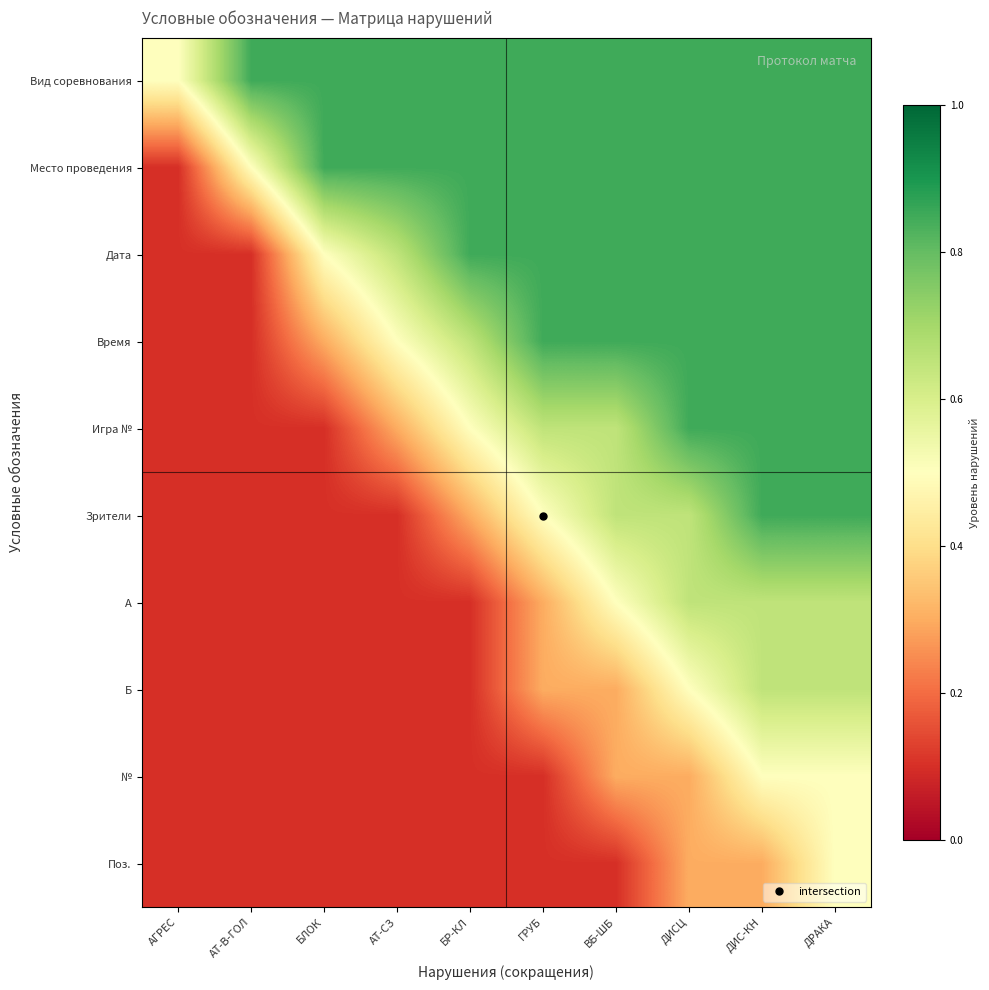

Reading right to left, extract all data points from this chart.

Вид соревнования: ДРАКА=0.8	ДИС-КН=0.8	ДИСЦ=0.8	ВБ-ШБ=0.8	ГРУБ=0.8	БР-КЛ=0.8	АТ-СЗ=0.8	БЛОК=0.8	АТ-В-ГОЛ=0.8	АГРЕС=0.5
Место проведения: ДРАКА=0.8	ДИС-КН=0.8	ДИСЦ=0.8	ВБ-ШБ=0.8	ГРУБ=0.8	БР-КЛ=0.8	АТ-СЗ=0.8	БЛОК=0.8	АТ-В-ГОЛ=0.5	АГРЕС=0.1
Дата: ДРАКА=0.8	ДИС-КН=0.8	ДИСЦ=0.8	ВБ-ШБ=0.8	ГРУБ=0.8	БР-КЛ=0.8	АТ-СЗ=0.7	БЛОК=0.5	АТ-В-ГОЛ=0.1	АГРЕС=0.1
Время: ДРАКА=0.8	ДИС-КН=0.8	ДИСЦ=0.8	ВБ-ШБ=0.8	ГРУБ=0.8	БР-КЛ=0.7	АТ-СЗ=0.5	БЛОК=0.3	АТ-В-ГОЛ=0.1	АГРЕС=0.1
Игра №: ДРАКА=0.8	ДИС-КН=0.8	ДИСЦ=0.8	ВБ-ШБ=0.7	ГРУБ=0.7	БР-КЛ=0.5	АТ-СЗ=0.3	БЛОК=0.1	АТ-В-ГОЛ=0.1	АГРЕС=0.1
Зрители: ДРАКА=0.8	ДИС-КН=0.8	ДИСЦ=0.7	ВБ-ШБ=0.7	ГРУБ=0.5	БР-КЛ=0.3	АТ-СЗ=0.1	БЛОК=0.1	АТ-В-ГОЛ=0.1	АГРЕС=0.1
A: ДРАКА=0.7	ДИС-КН=0.7	ДИСЦ=0.7	ВБ-ШБ=0.5	ГРУБ=0.3	БР-КЛ=0.1	АТ-СЗ=0.1	БЛОК=0.1	АТ-В-ГОЛ=0.1	АГРЕС=0.1
Б: ДРАКА=0.7	ДИС-КН=0.7	ДИСЦ=0.5	ВБ-ШБ=0.3	ГРУБ=0.3	БР-КЛ=0.1	АТ-СЗ=0.1	БЛОК=0.1	АТ-В-ГОЛ=0.1	АГРЕС=0.1
№: ДРАКА=0.5	ДИС-КН=0.5	ДИСЦ=0.3	ВБ-ШБ=0.3	ГРУБ=0.1	БР-КЛ=0.1	АТ-СЗ=0.1	БЛОК=0.1	АТ-В-ГОЛ=0.1	АГРЕС=0.1
Поз.: ДРАКА=0.5	ДИС-КН=0.3	ДИСЦ=0.3	ВБ-ШБ=0.1	ГРУБ=0.1	БР-КЛ=0.1	АТ-СЗ=0.1	БЛОК=0.1	АТ-В-ГОЛ=0.1	АГРЕС=0.1